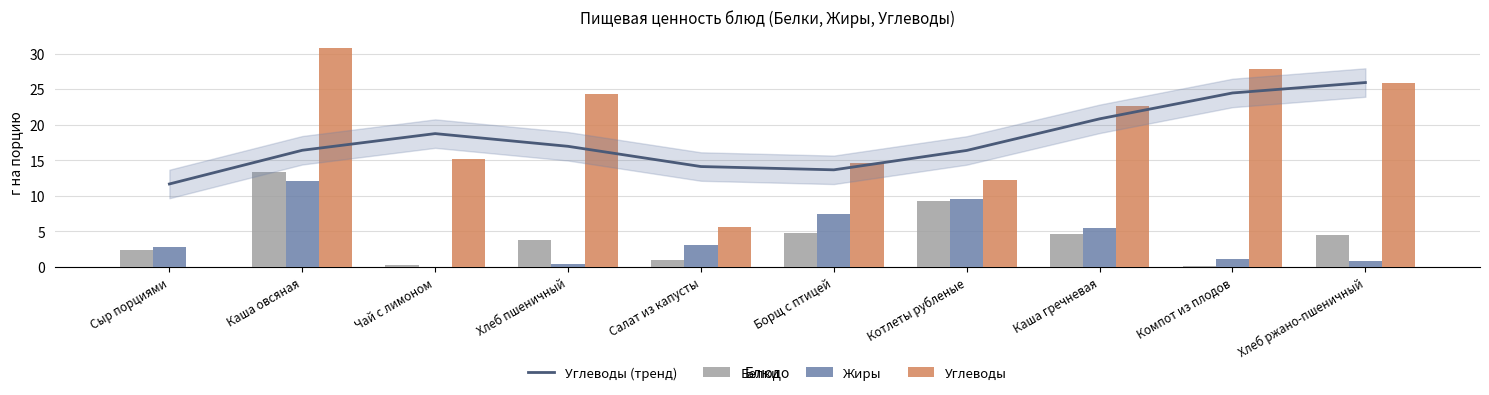

What is the minimum value for Белки?

0.2